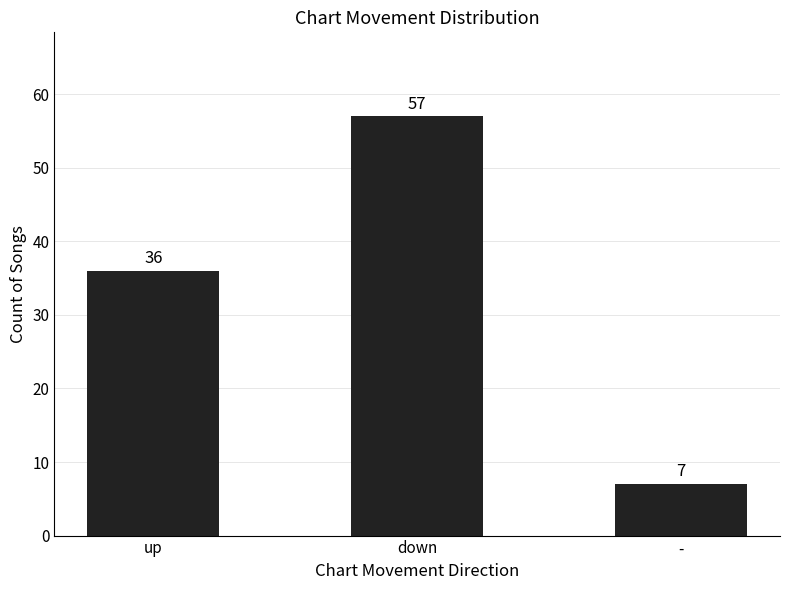

What is the sum of all values?

100